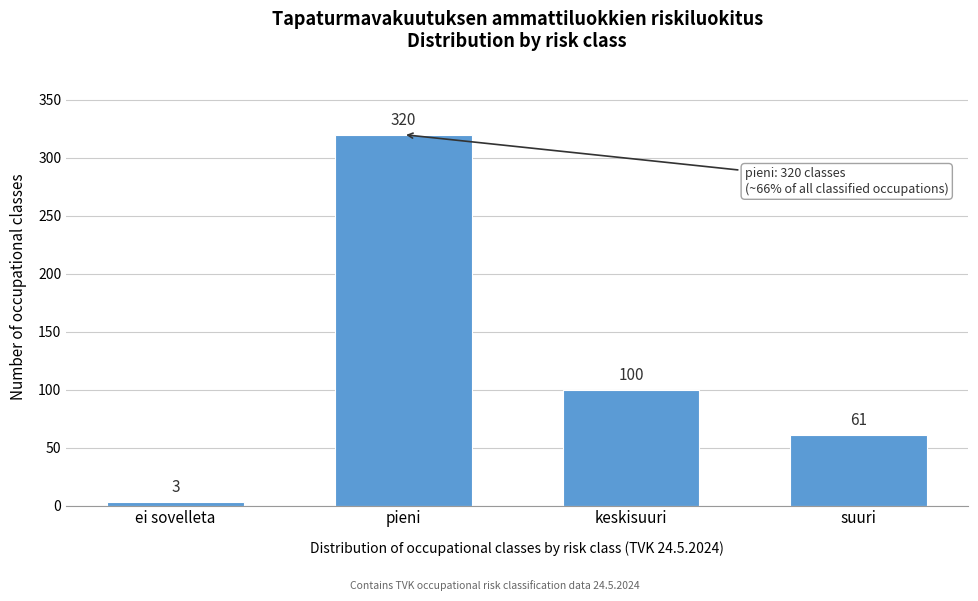

Reading left to right, transcribe all the data shown in this chart.

3	320	100	61